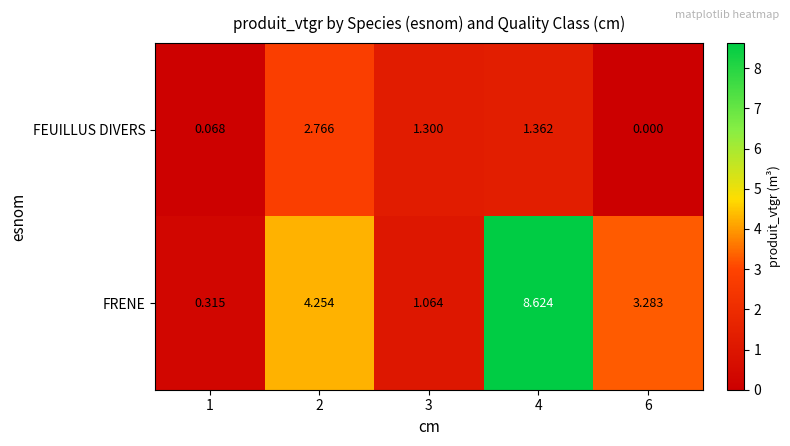

Rank the series by their maximum value, from lowest to highest.

FEUILLUS DIVERS, FRENE